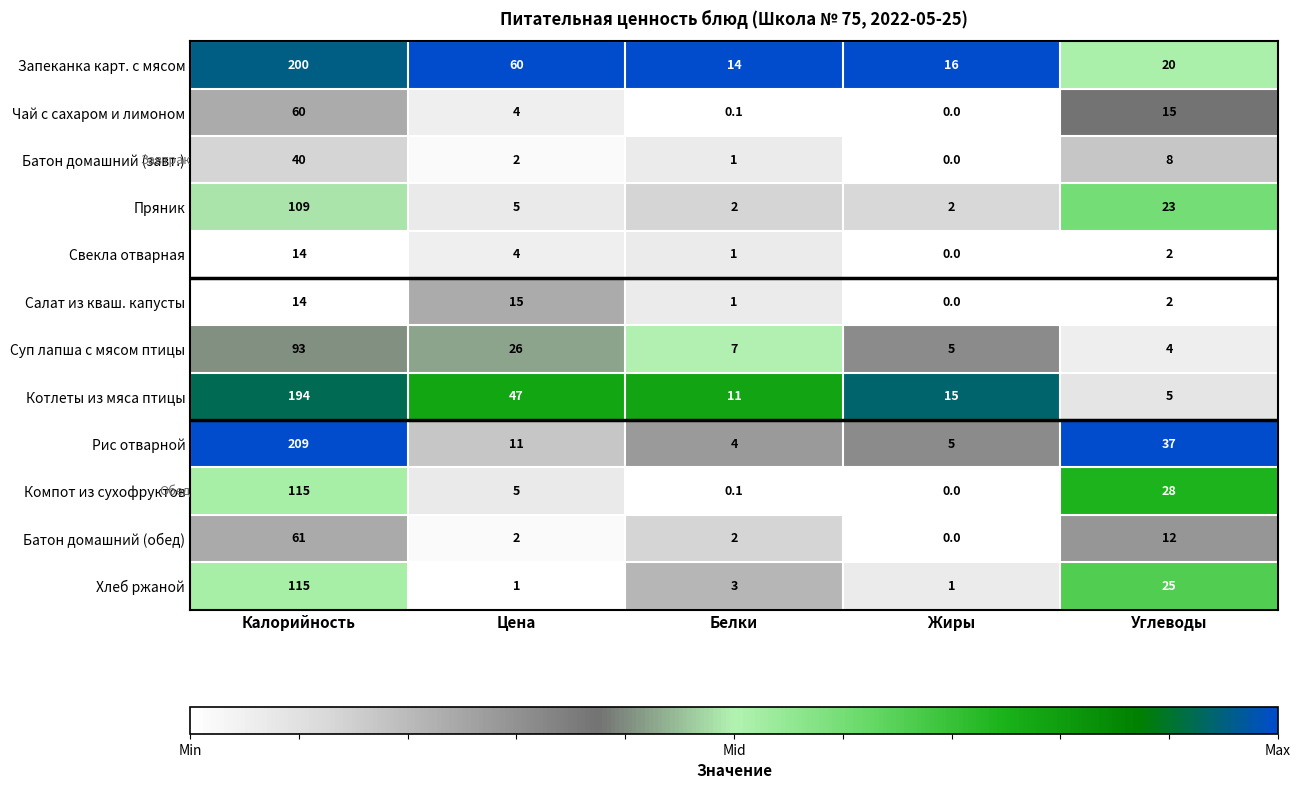

The value of Пряник at Калорийность is 30.7. True or false?

False